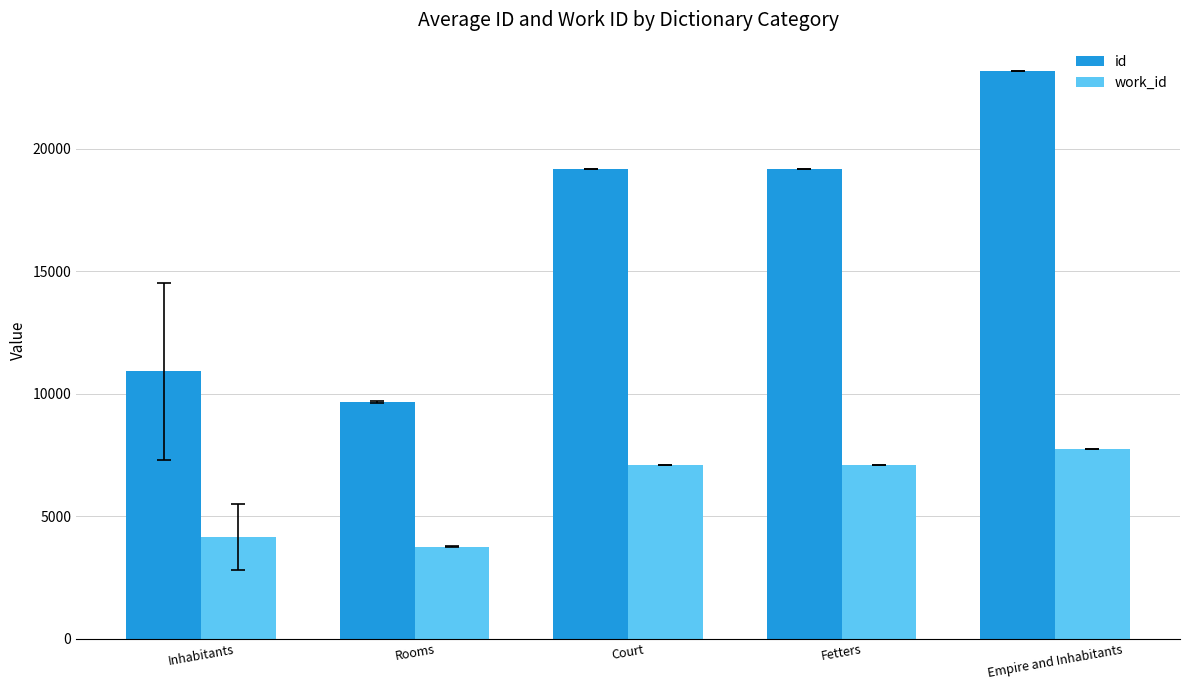

How many categories are shown in the chart?

5